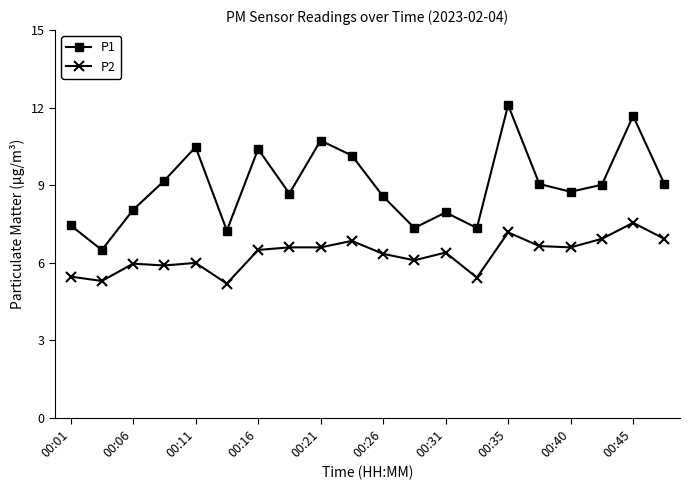

True or false: P2 and P1 cross at least once.

False